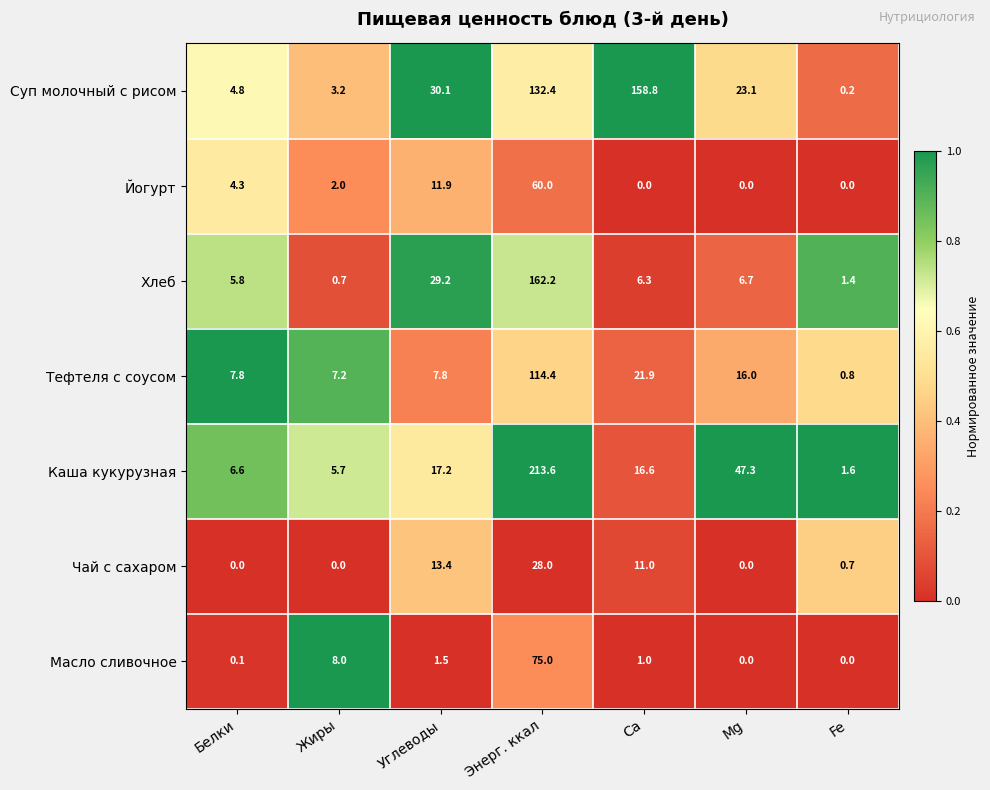

The Йогурт series shows 31.9 at Fe. True or false?

False